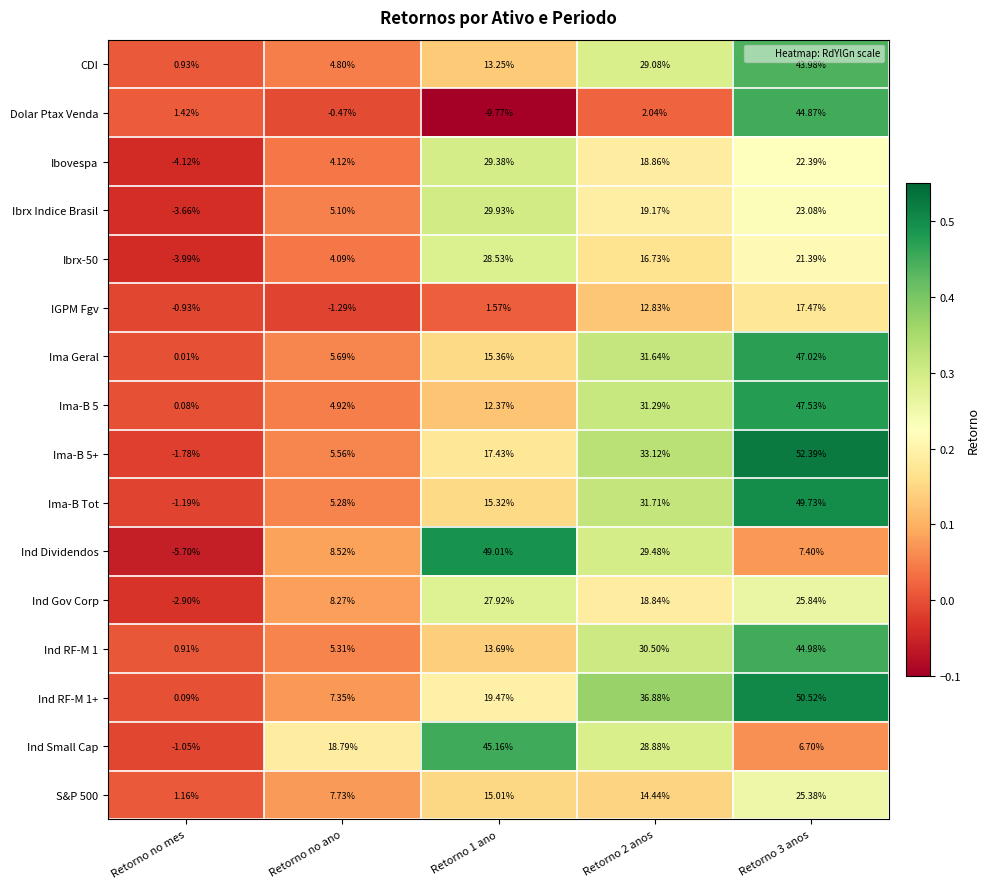

Where does the Ind Dividendos series first go above 8?

Retorno no ano